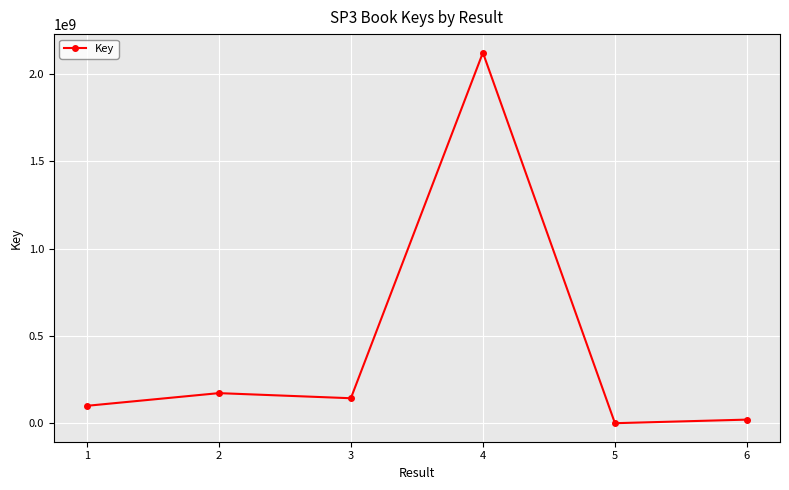

Which label corresponds to the largest value in the chart?

4